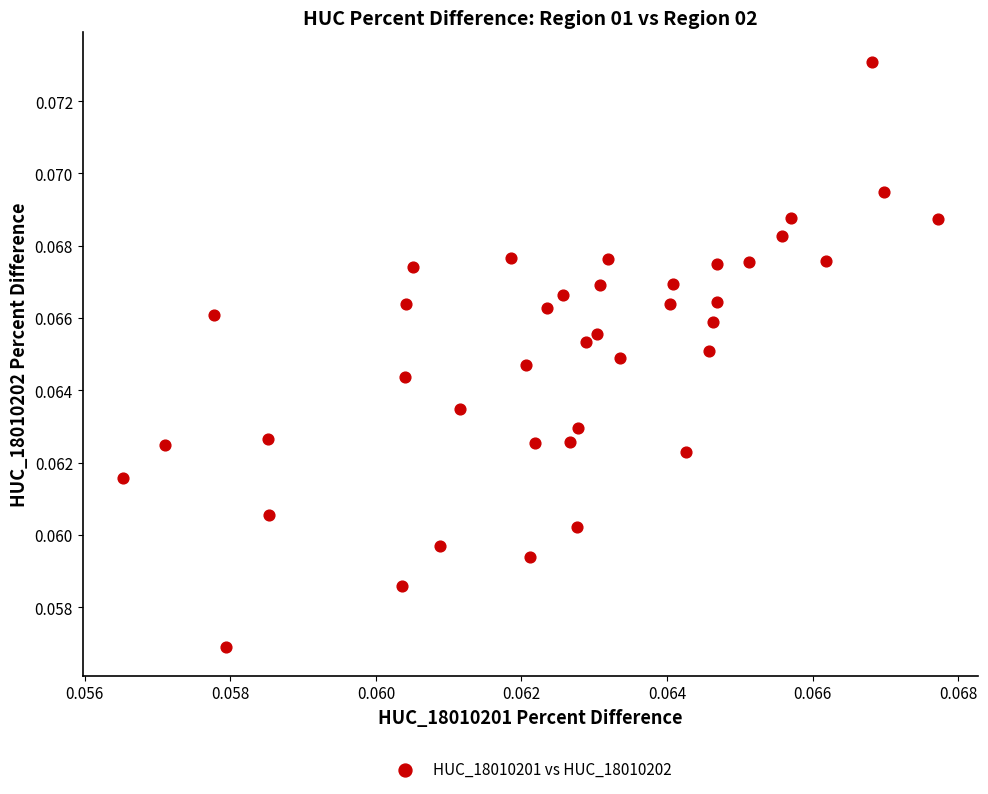

Count the number of points in this scatter plot.

40